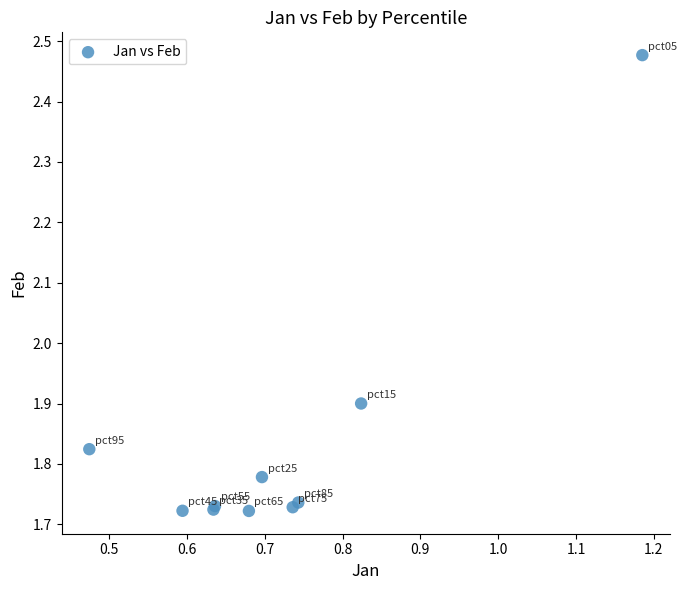

What Y value in the scatter plot is closest to 2?

1.9